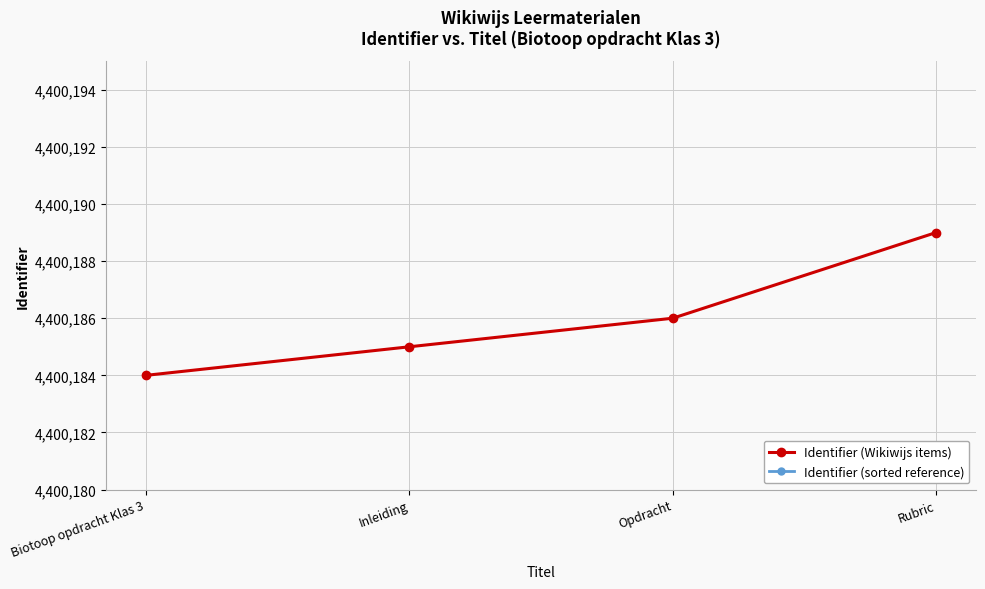

Which series has the largest range (max minus min)?

Identifier (Wikiwijs items)